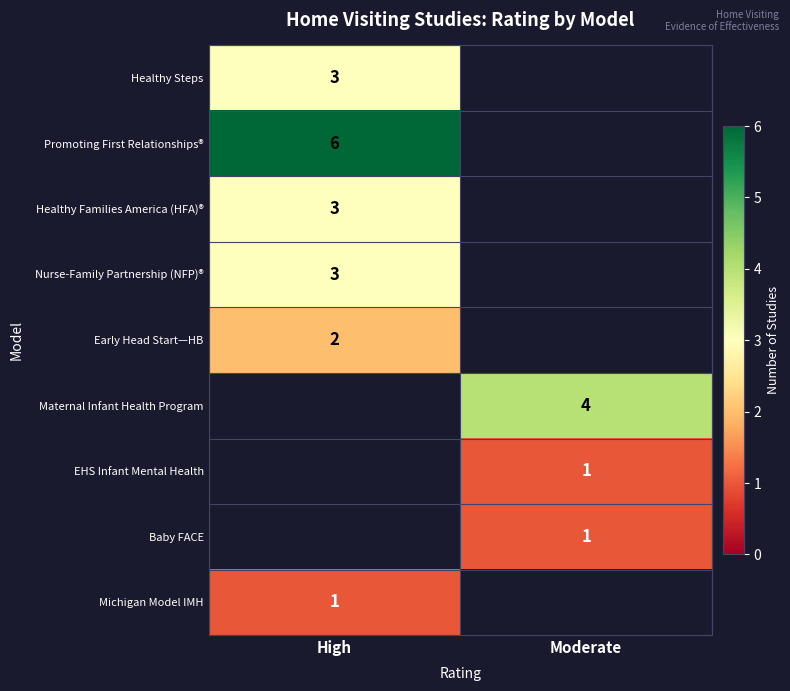

Which label corresponds to the largest value in the chart?

High